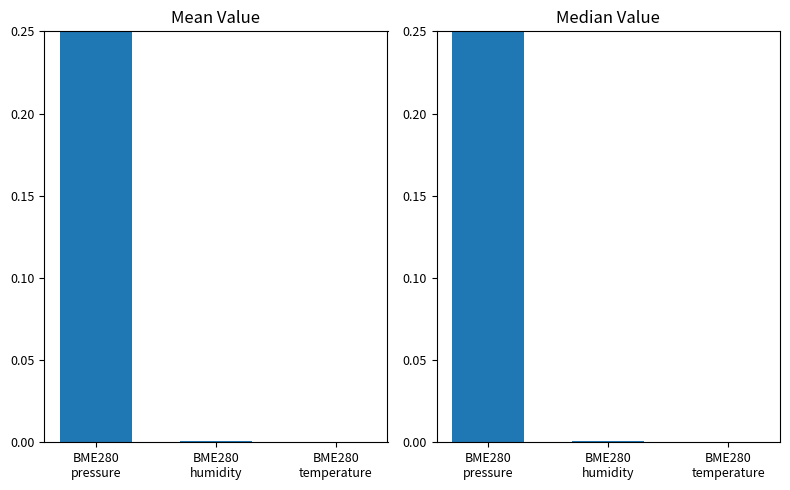

Count the number of categories in the chart.

3